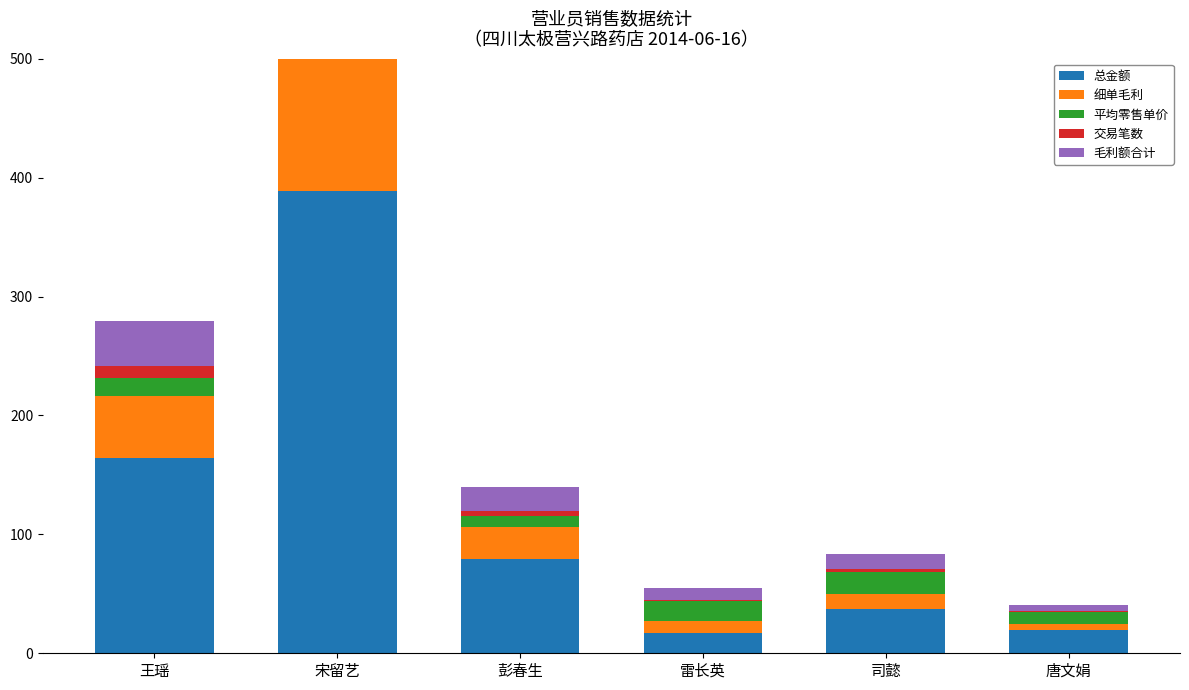

At which label does 毛利额合计 reach its peak?

宋留艺